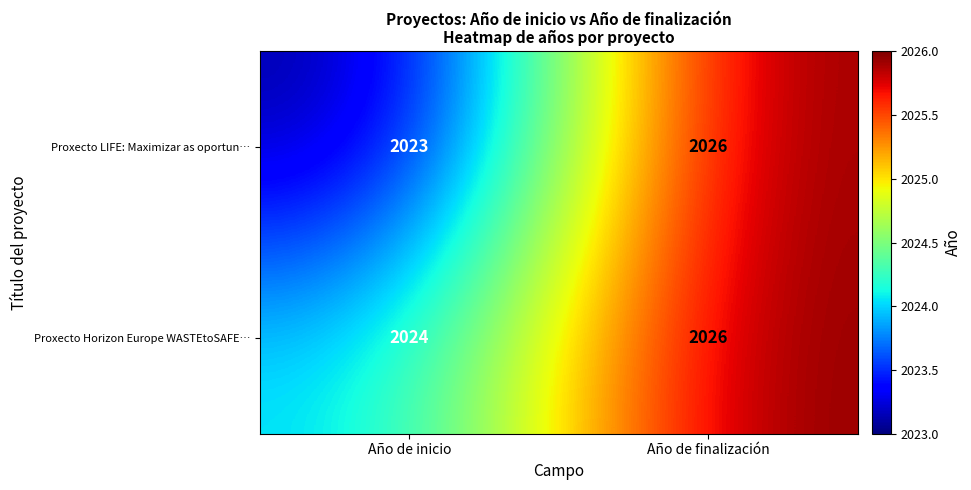

At Año de inicio, list the series in order from largest to smallest.

Proxecto Horizon Europe WASTEtoSAFE…, Proxecto LIFE: Maximizar as oportun…